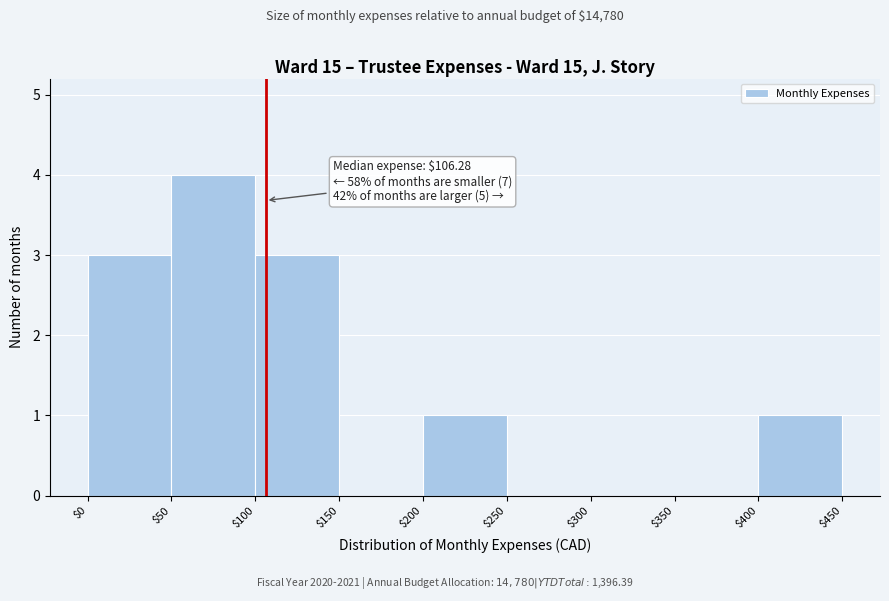

Over which range of the x-axis is the bar tallest?

$50 to $100